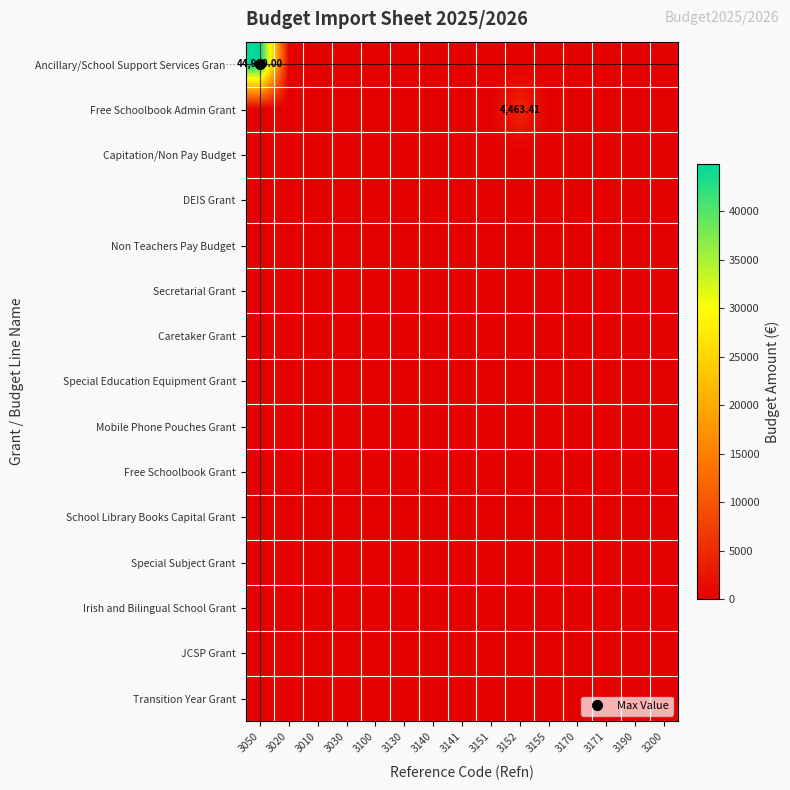

At 3020, list the series in order from smallest to largest.

Ancillary/School Support Services Gran…, Free Schoolbook Admin Grant, Capitation/Non Pay Budget, DEIS Grant, Non Teachers Pay Budget, Secretarial Grant, Caretaker Grant, Special Education Equipment Grant, Mobile Phone Pouches Grant, Free Schoolbook Grant, School Library Books Capital Grant, Special Subject Grant, Irish and Bilingual School Grant, JCSP Grant, Transition Year Grant